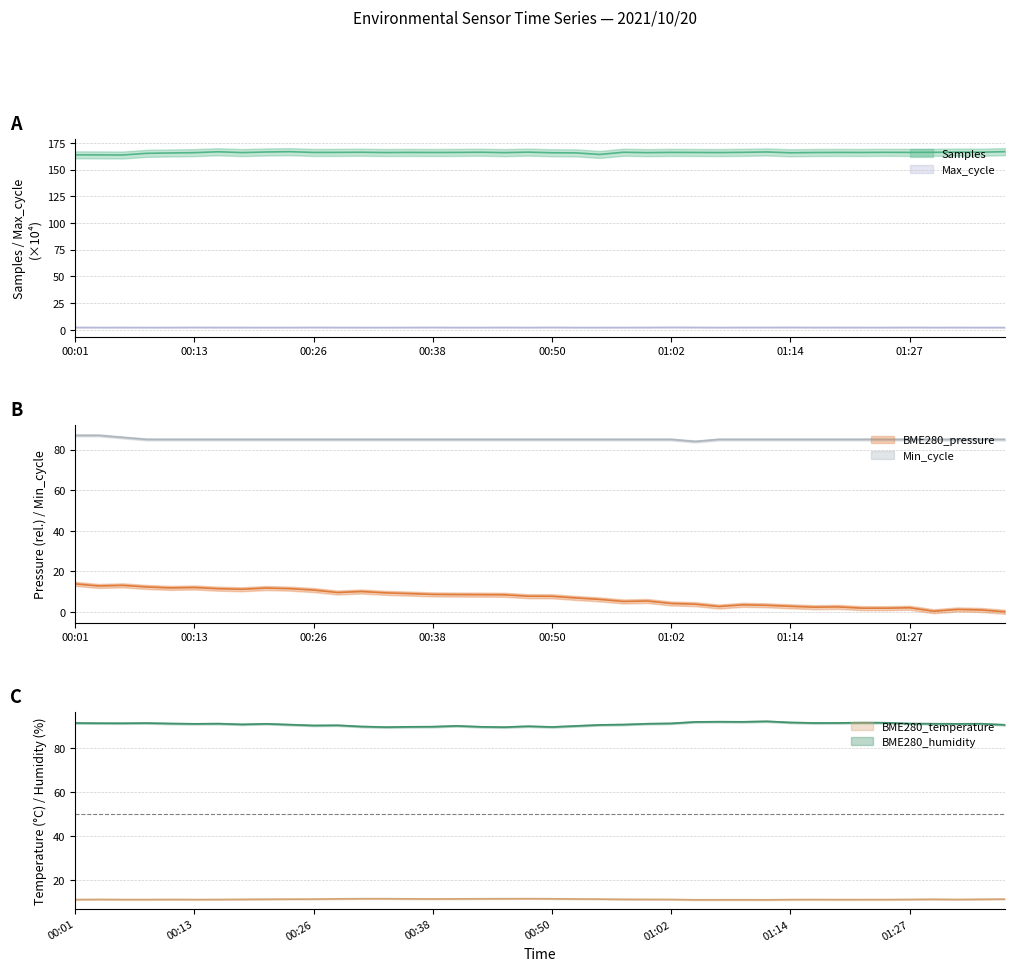

At 2021/10/20 01:34:27, list the series in order from largest to smallest.

Samples, BME280_humidity, Min_cycle, BME280_temperature, Max_cycle, BME280_pressure